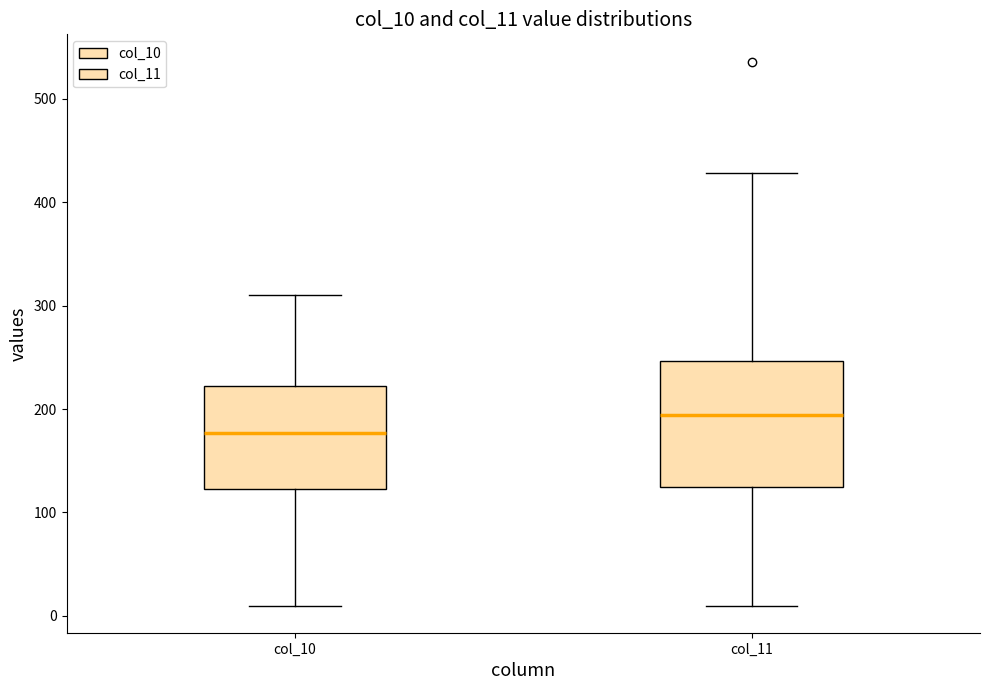

Which box is the tallest, from its lower edge to its upper edge?

col_11